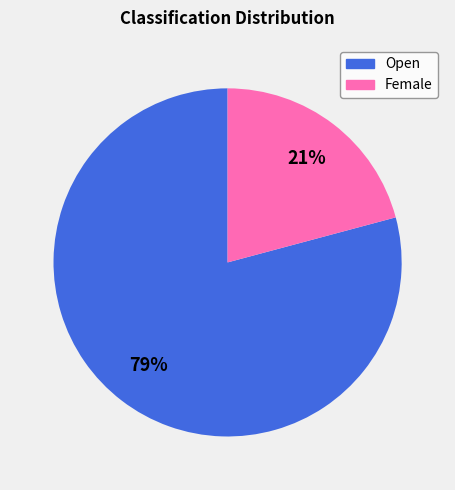

How many slices are in this pie chart?

2